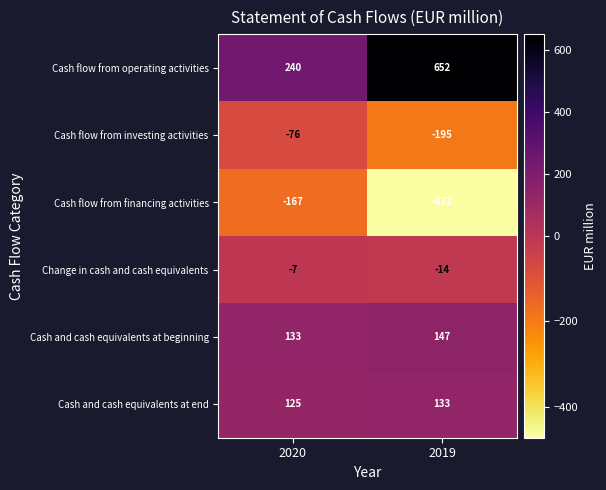

Where is Change in cash and cash equivalents nearest to the value -10?

2020